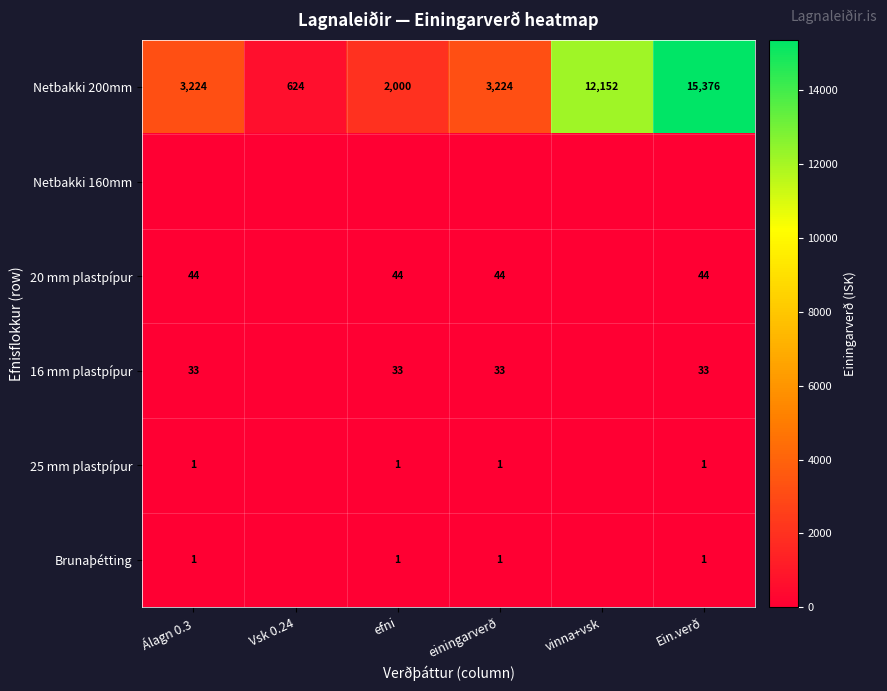

True or false: 20 mm plastpípur has a value of 44 at Álagn 0.3.

True